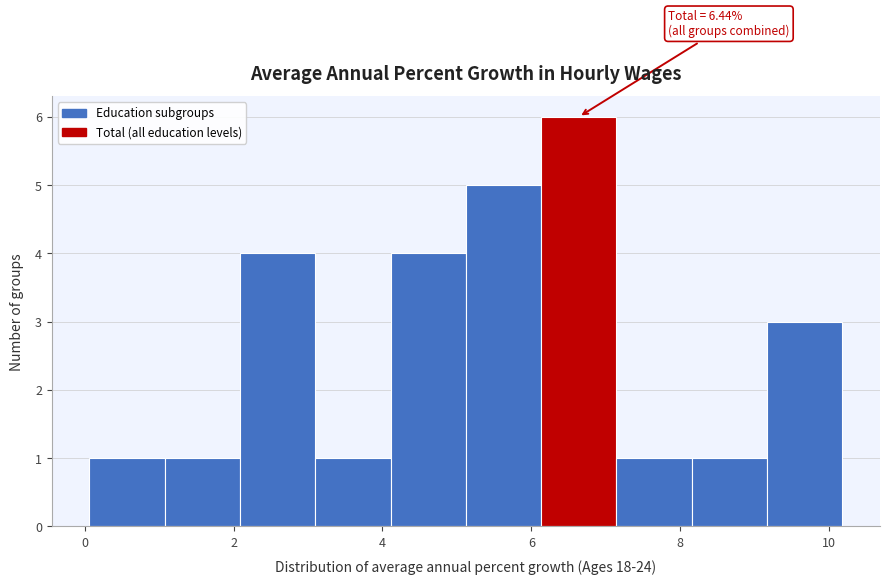

Over which range of the x-axis is the bar tallest?

6.2 to 7.2